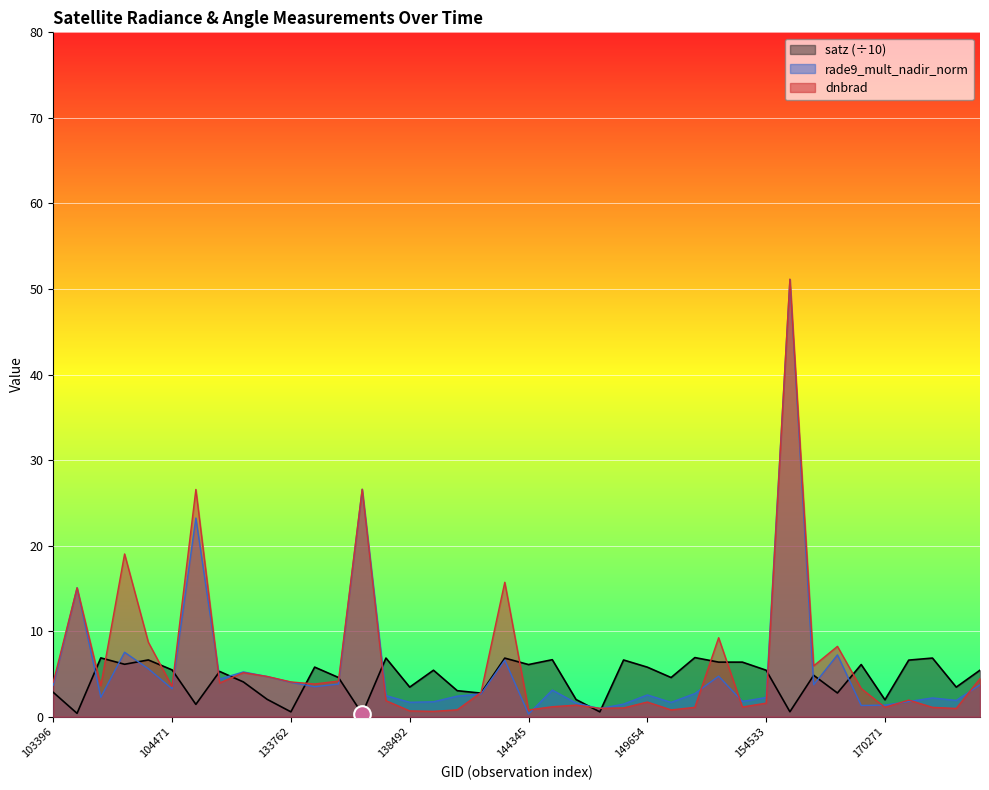

At which category does the chart reach its minimum across all series?

144345